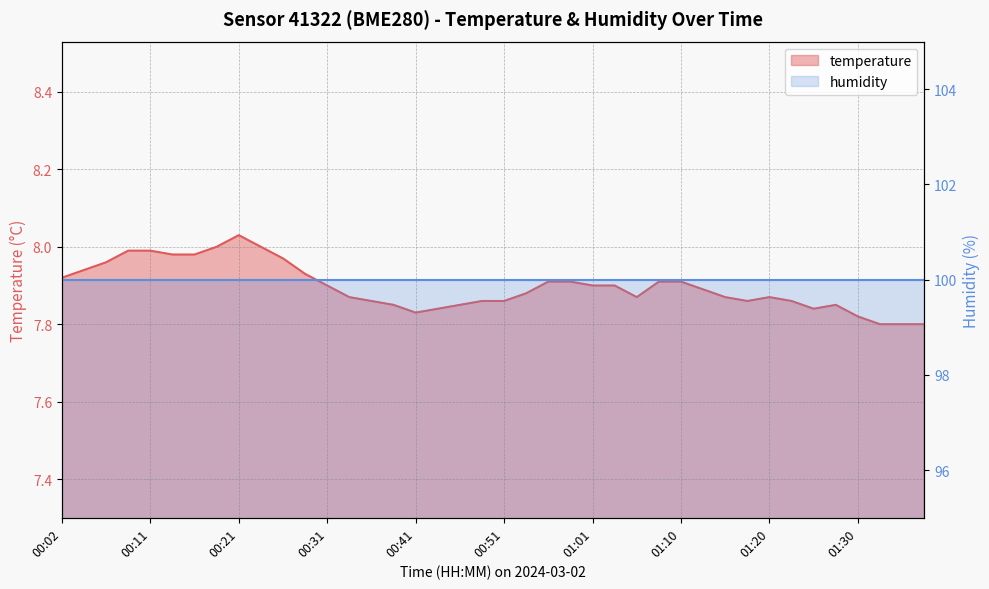

Reading right to left, what are all the values shown in this chart?

01:37=7.8	01:35=7.8	01:32=7.8	01:30=7.8	01:27=7.8	01:25=7.8	01:23=7.9	01:20=7.9	01:18=7.9	01:15=7.9	01:13=7.9	01:10=7.9	01:08=7.9	01:06=7.9	01:03=7.9	01:01=7.9	00:58=7.9	00:56=7.9	00:53=7.9	00:51=7.9	00:48=7.9	00:46=7.8	00:44=7.8	00:41=7.8	00:38=7.8	00:36=7.9	00:33=7.9	00:31=7.9	00:28=7.9	00:26=8.0	00:23=8.0	00:21=8.0	00:19=8.0	00:16=8.0	00:14=8.0	00:11=8.0	00:09=8.0	00:06=8.0	00:04=7.9	00:02=7.9